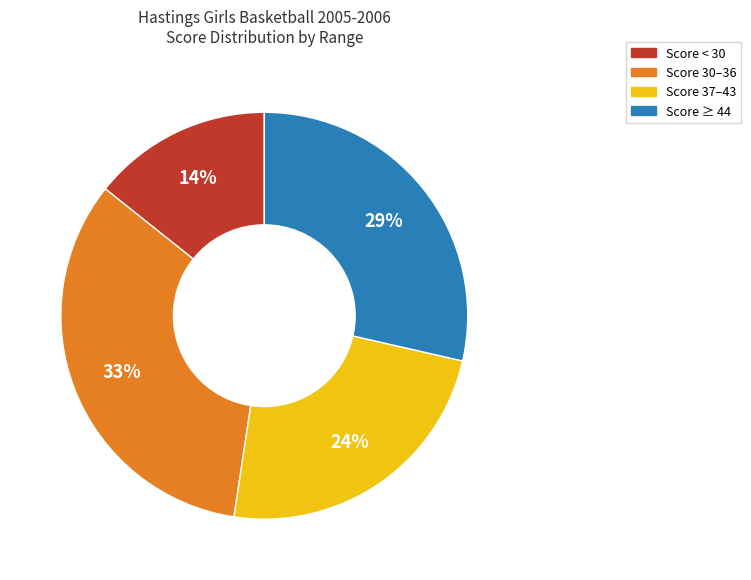

To the nearest percent, what is the average slice percentage?

25%